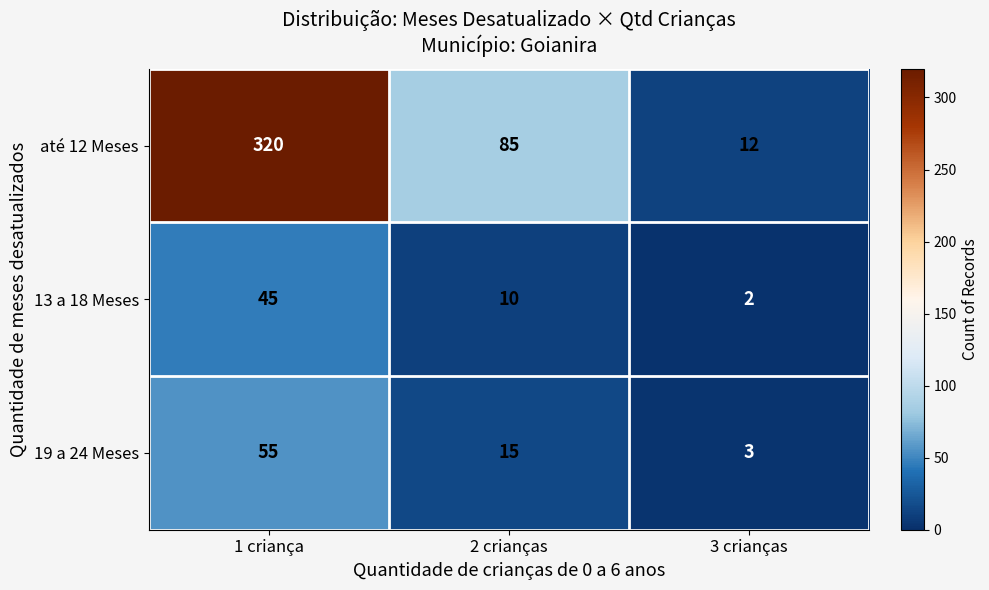

Which label corresponds to the largest value in the chart?

1 criança